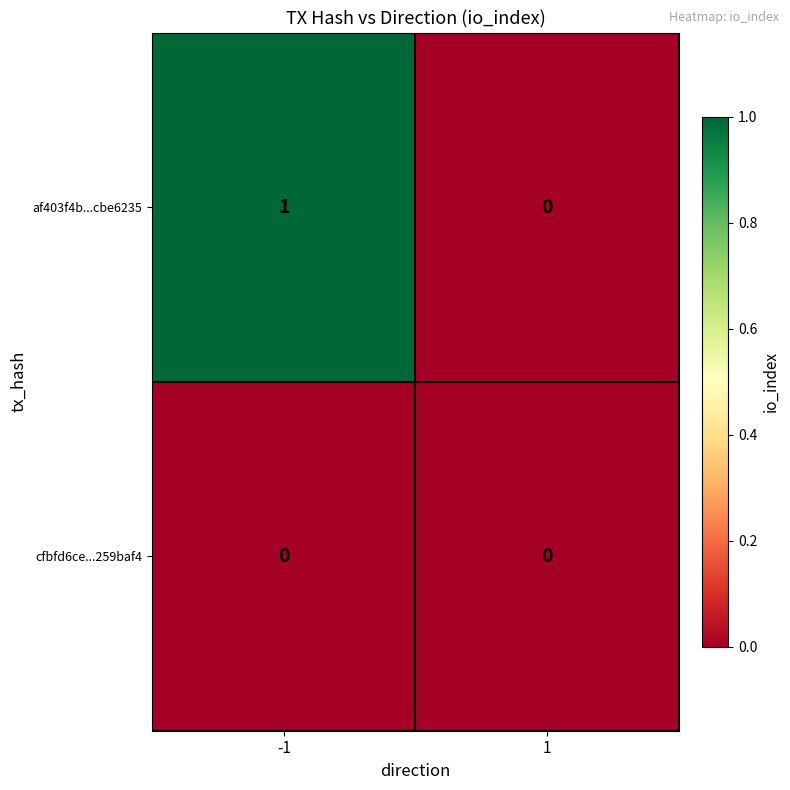

The af403f4b...cbe6235 series shows 0 at 1. True or false?

True